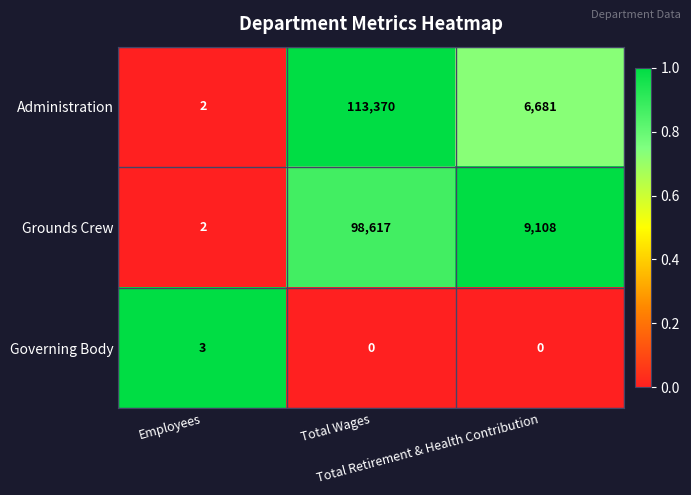

At Total Retirement & Health Contribution, list the series in order from largest to smallest.

Grounds Crew, Administration, Governing Body